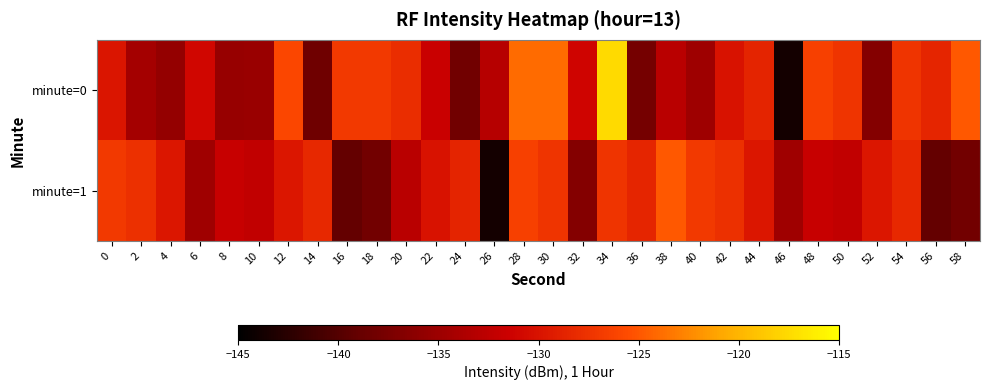

List the series in order of their overall mean, lowest first.

minute=1, minute=0